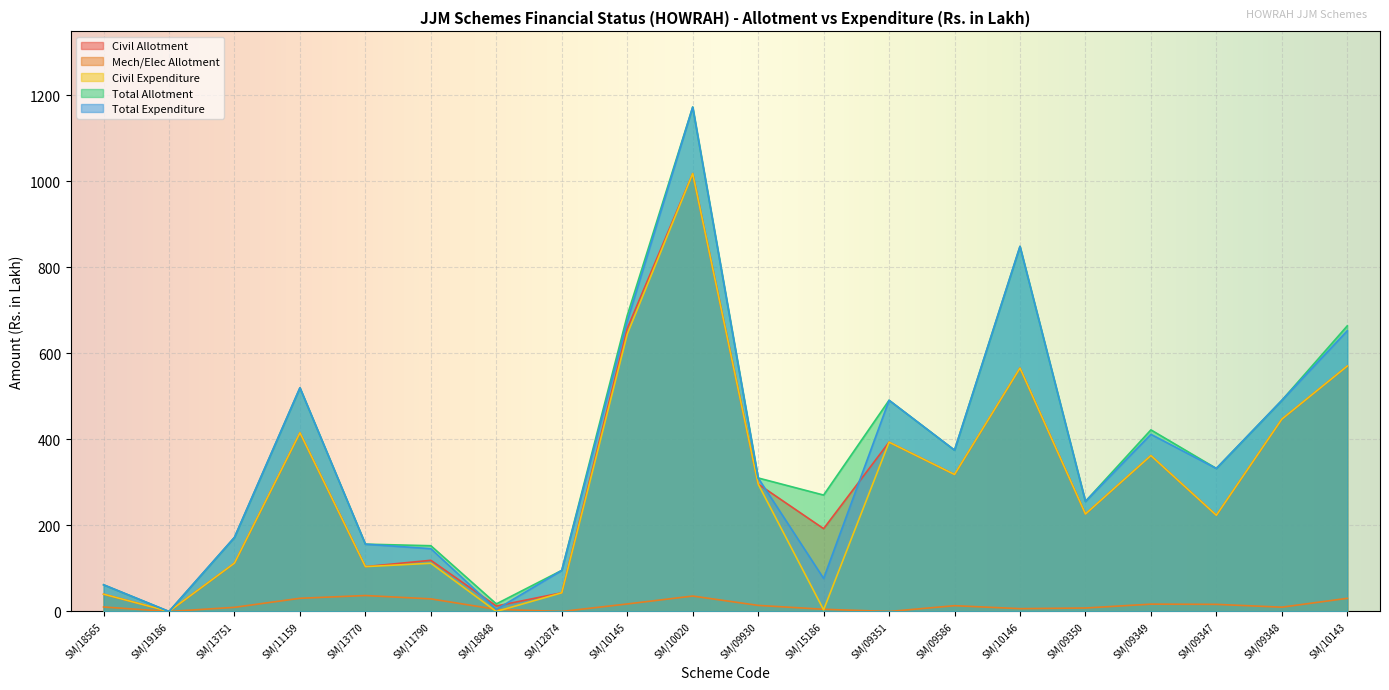

Is it true that Total Expenditure equals 848.7 at SM/10146?

True